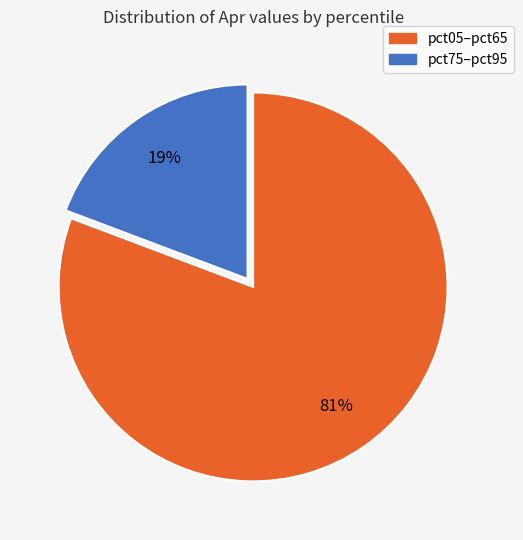

Does any single category account for the majority?

Yes